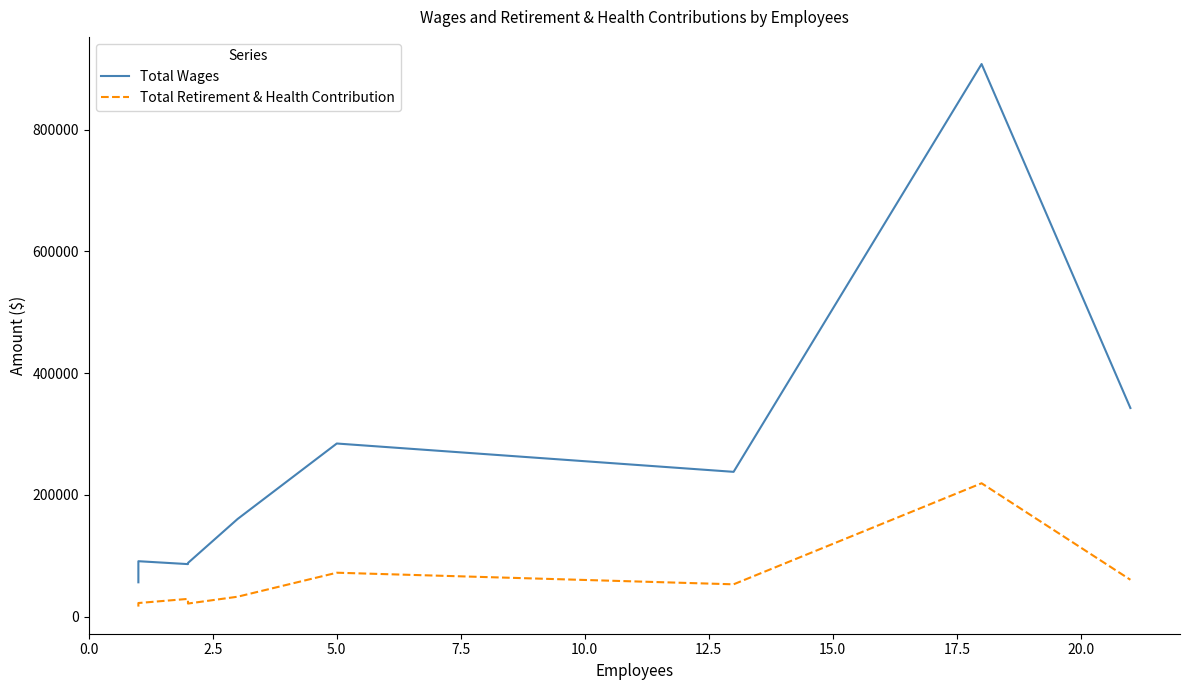

In Total Retirement & Health Contribution, how many points are lower than both neighbors (excluding endpoints)?

2